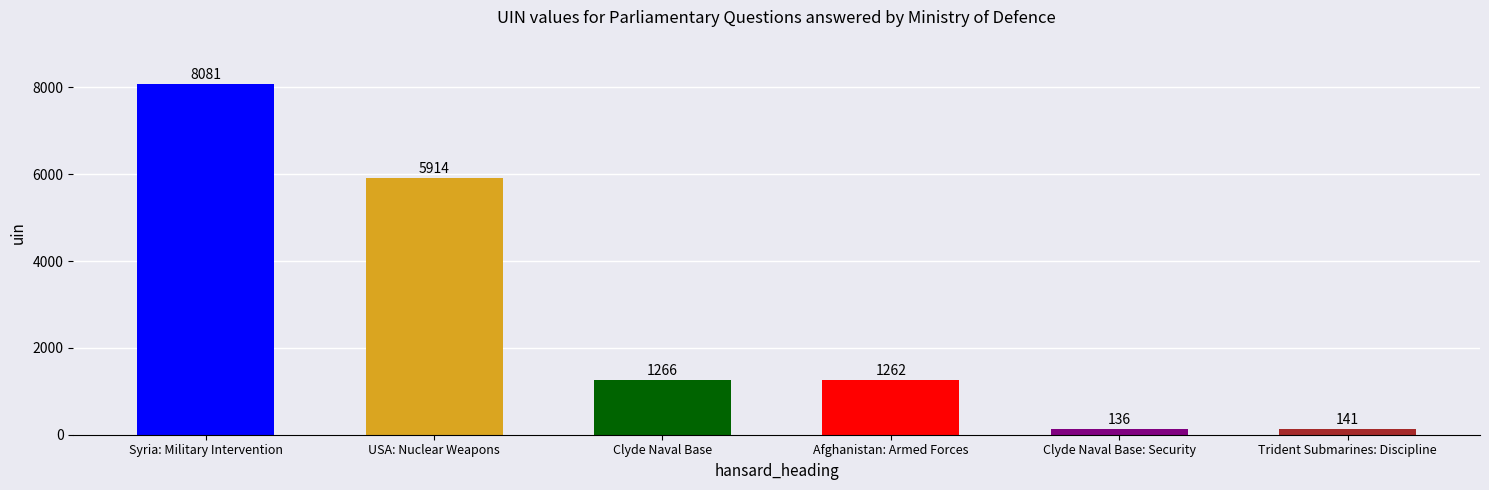

Reading left to right, transcribe all the data shown in this chart.

Syria: Military Intervention=8081	USA: Nuclear Weapons=5914	Clyde Naval Base=1266	Afghanistan: Armed Forces=1262	Clyde Naval Base: Security=136	Trident Submarines: Discipline=141